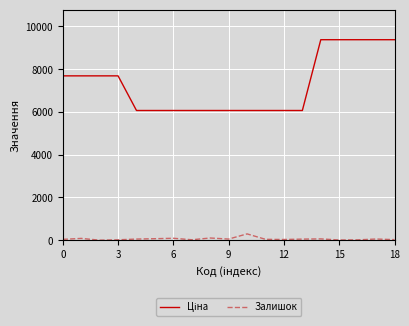

What is the maximum value shown in the chart?

9379.3